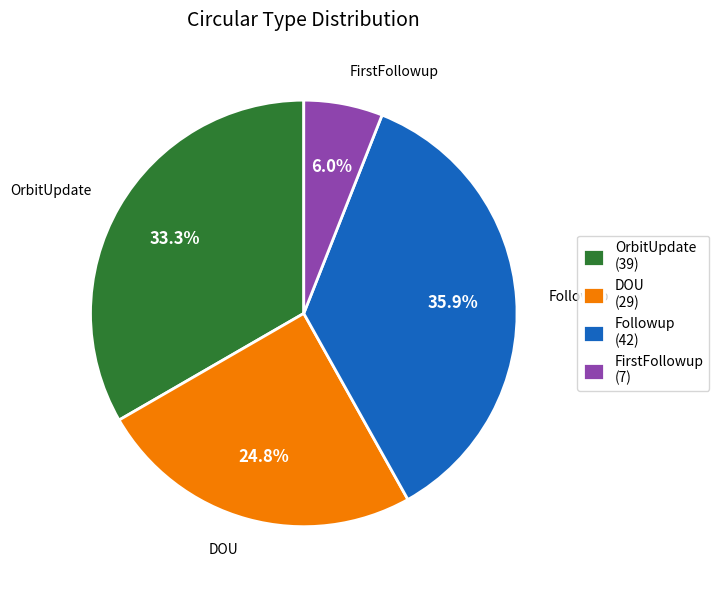

Rank the categories by value from highest to lowest.

Followup (42), OrbitUpdate (39), DOU (29), FirstFollowup (7)